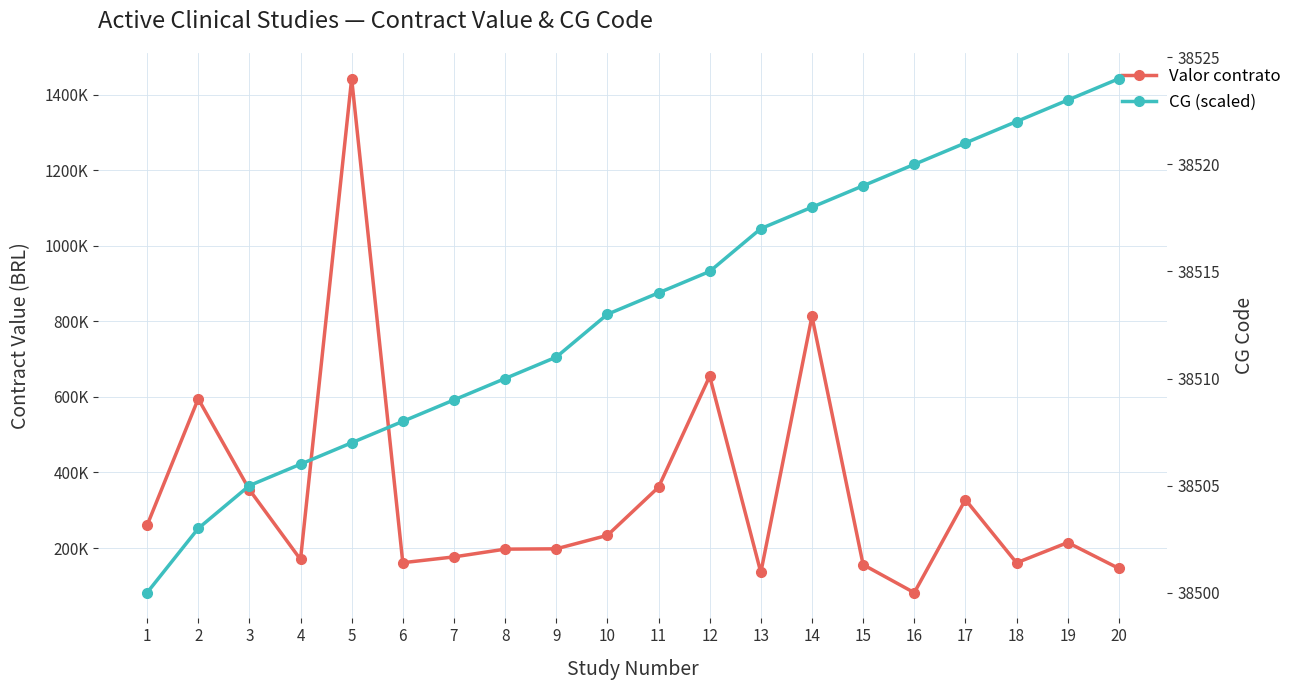

Reading left to right, extract all data points from this chart.

Valor contrato: 260000.0	595000.1	354515.2	169621.7	1442519.7	161086.9	176445.4	196995.5	197827.3	233540.2	360955.0	654761.1	135313.0	813376.0	155947.0	81701.9	328037.0	160718.2	214474.6	145940.3
CG (scaled): 38500.0	38503.0	38505.0	38506.0	38507.0	38508.0	38509.0	38510.0	38511.0	38513.0	38514.0	38515.0	38517.0	38518.0	38519.0	38520.0	38521.0	38522.0	38523.0	38524.0